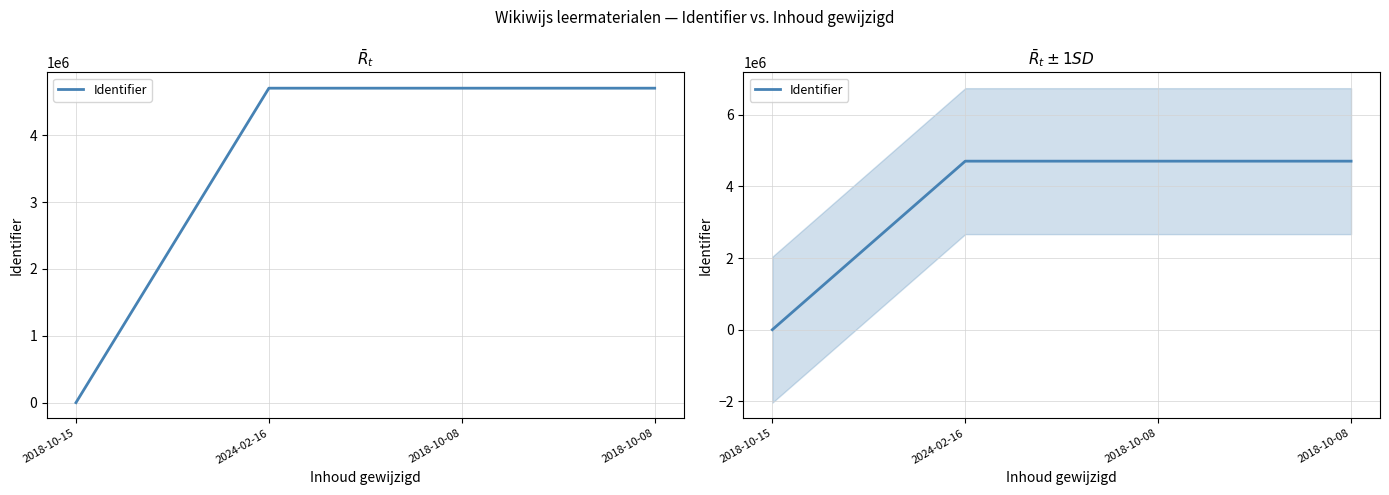

True or false: the data has more than 1 interior local peaks.

False